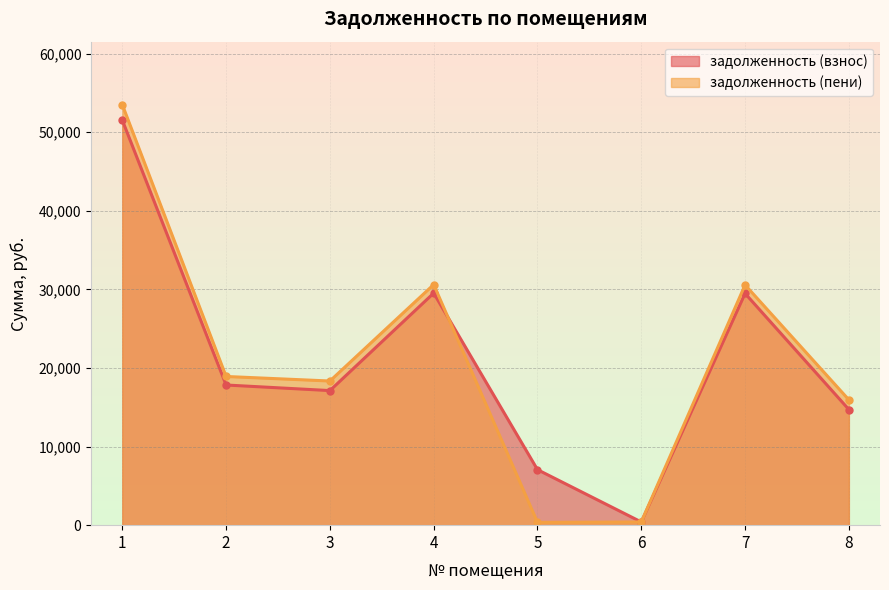

Reading left to right, list all the values displayed in this chart.

задолженность (взнос): 1=51532.3	2=17836.5	3=17125.7	4=29532.3	5=7061.5	6=405.4	7=29486.5	8=14718.6
задолженность (пени): 1=53503.8	2=18920.7	3=18344.5	4=30620.4	5=353.6	6=405.0	7=30572.6	8=15951.0